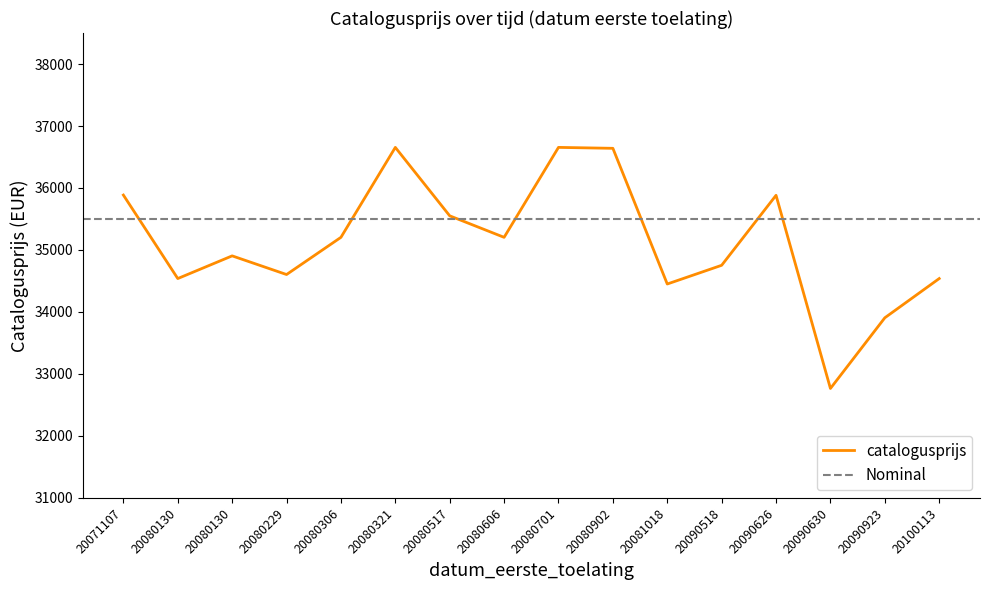

Between 20071107 and 20090630, which is larger?

20071107